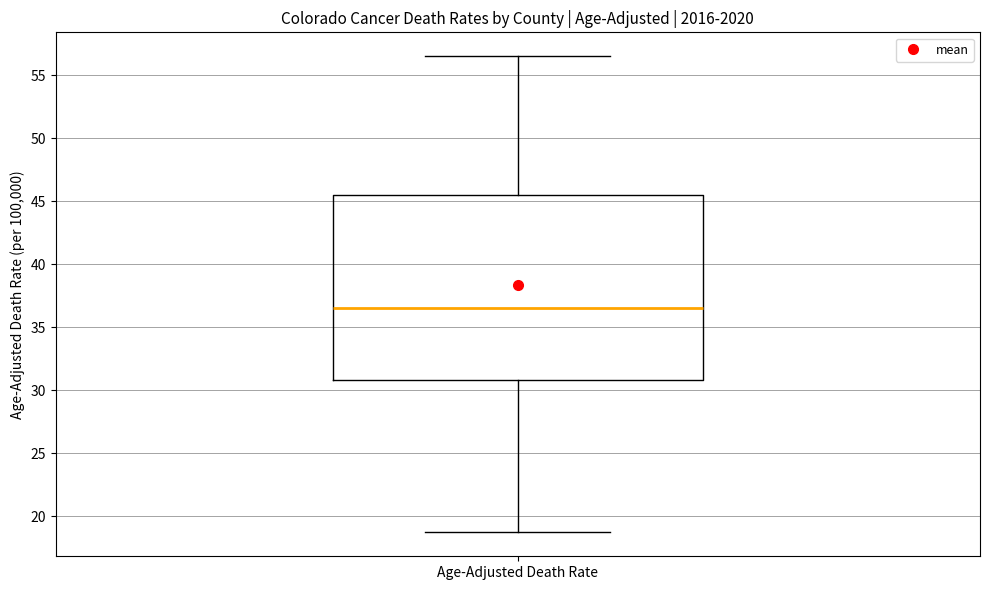

Where is the lower edge of the box for Age-Adjusted Death Rate on the y-axis? The values are not printed on the chart, so give them approximately, as read against the axis.

31.0